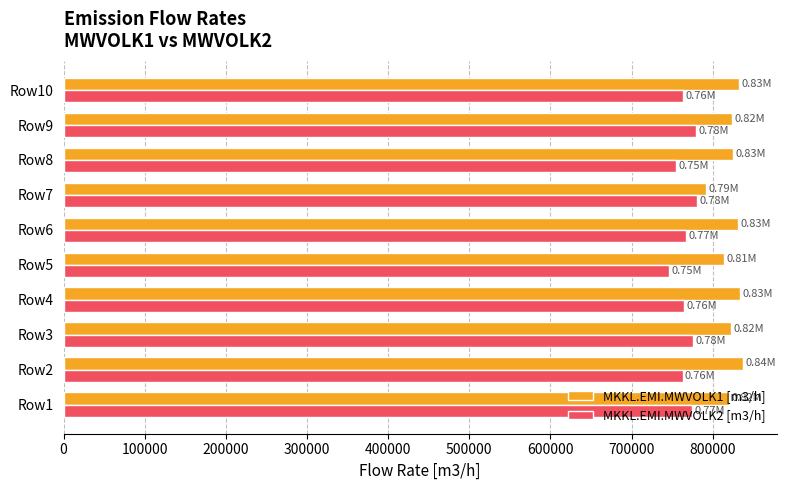

What is the difference between the second highest and minimum values in the MKKL.EMI.MWVOLK2 [m3/h] series?

33451